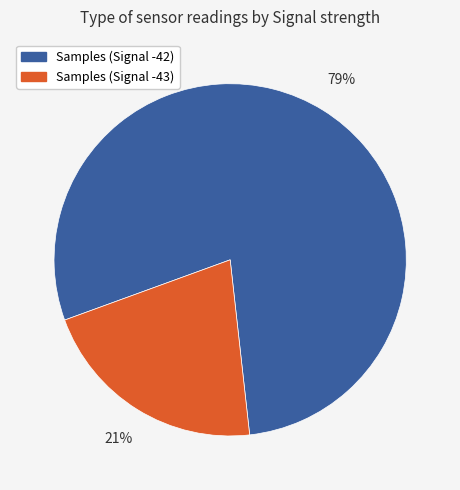

Rank the categories by value from highest to lowest.

Samples (Signal -42), Samples (Signal -43)